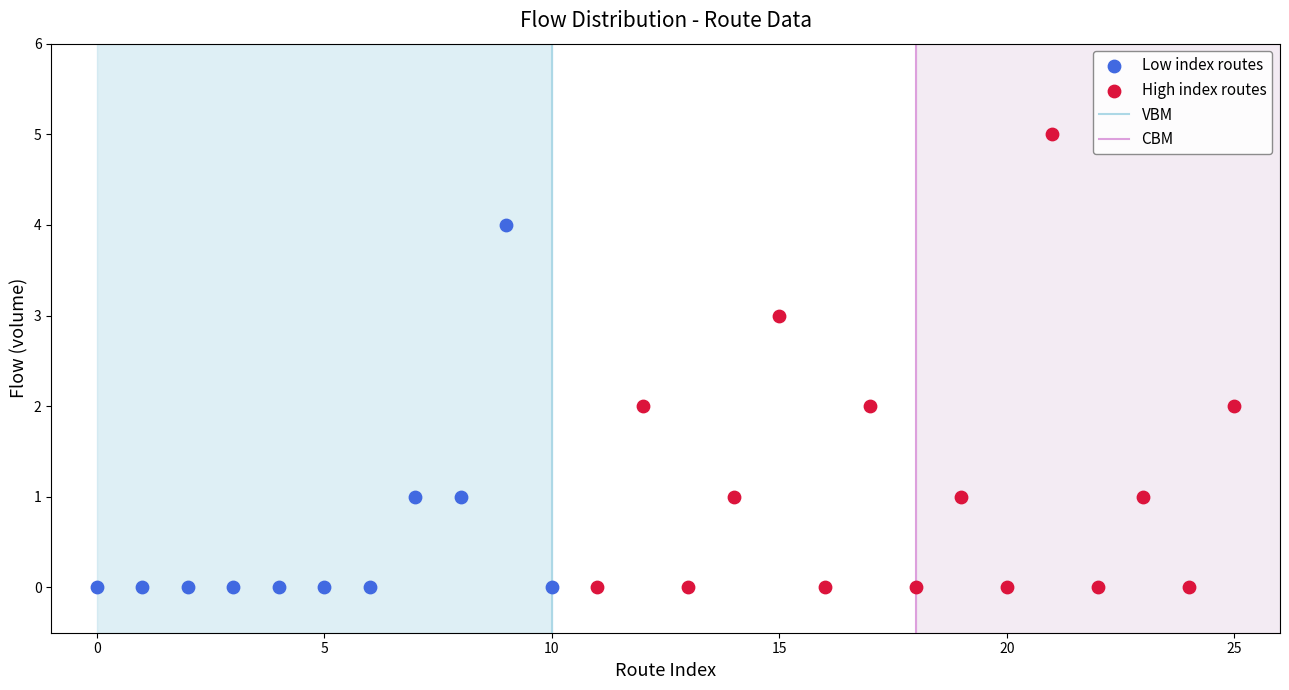

Which series has the widest spread of Y values?

High index routes